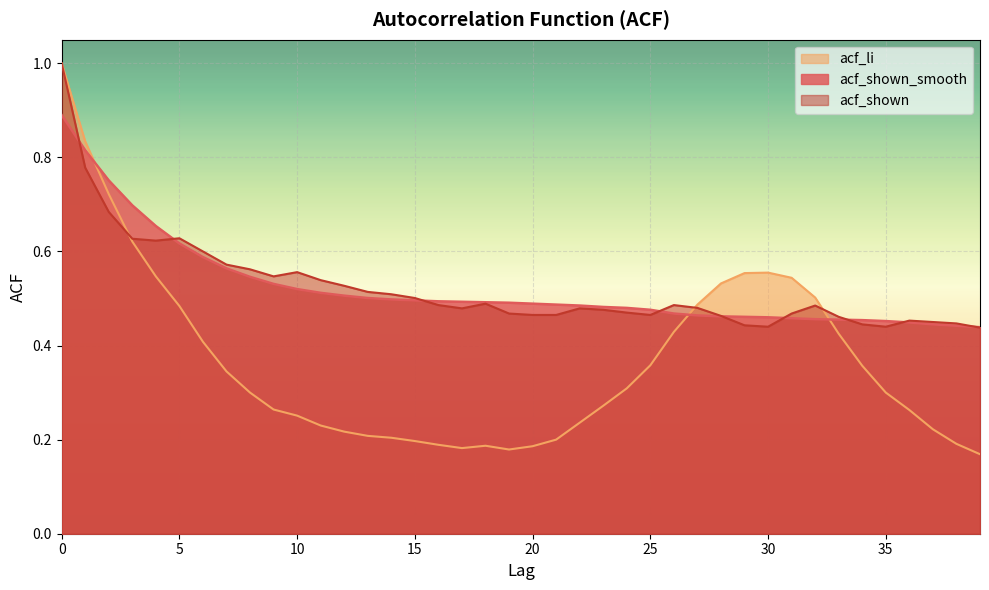

What is the difference between the second highest and minimum values in the acf_li series?

0.7